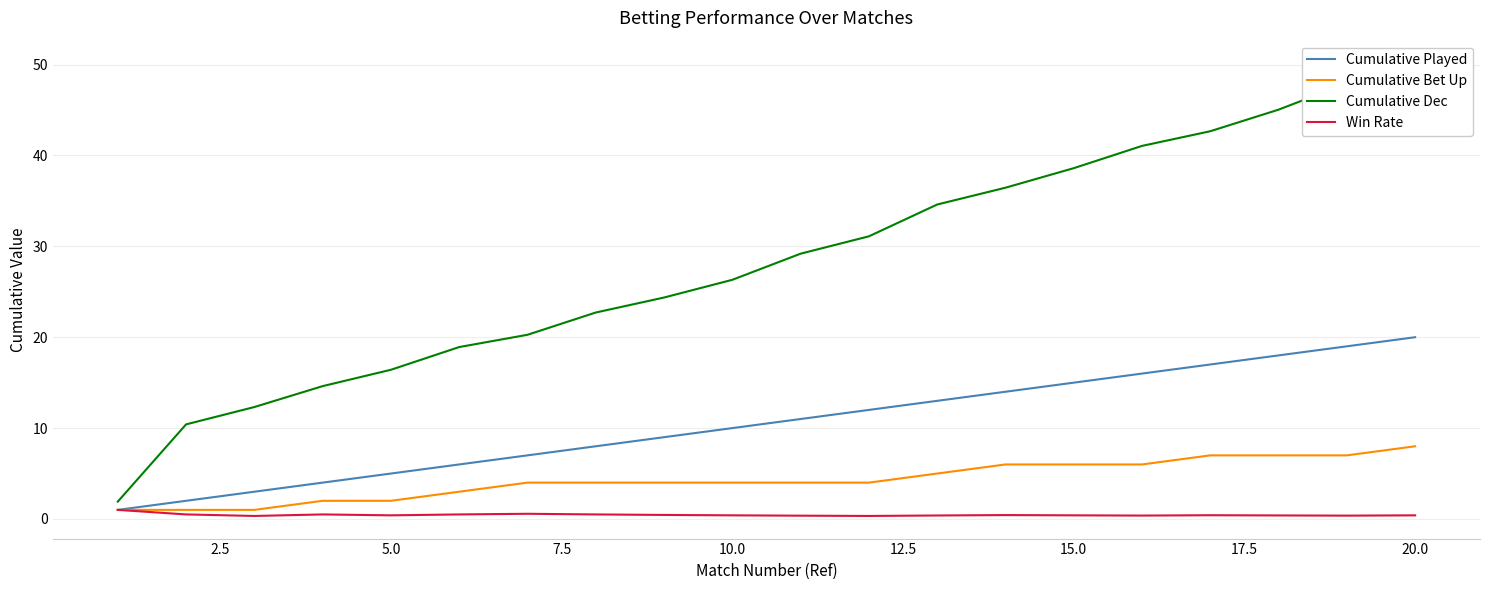

The Win Rate series shows 0.9 at 12.5. True or false?

False